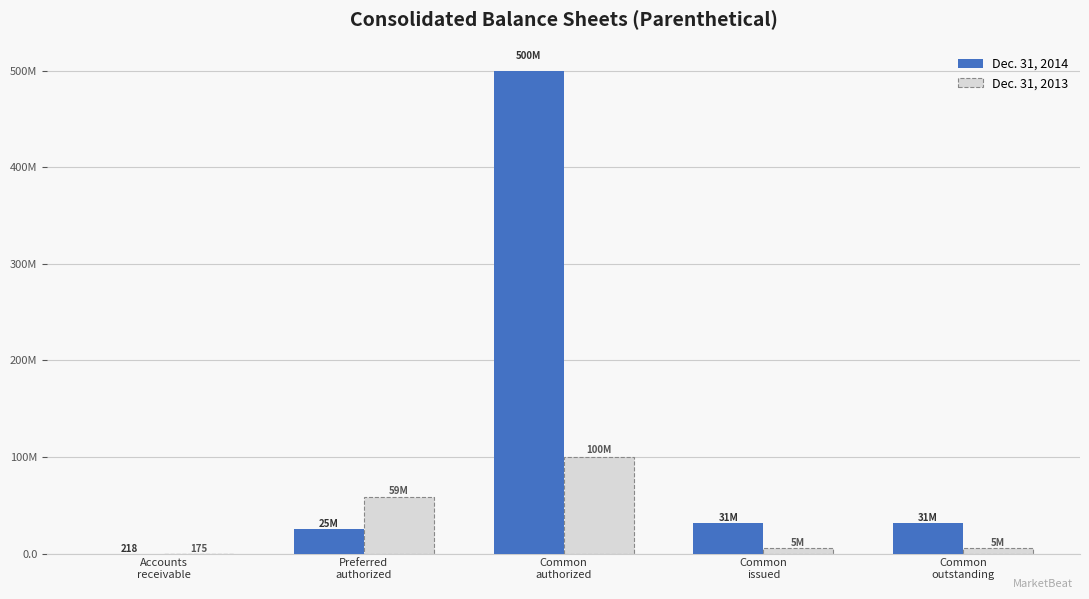

At which label is Dec. 31, 2013 closest to 50000087?

Preferred
authorized